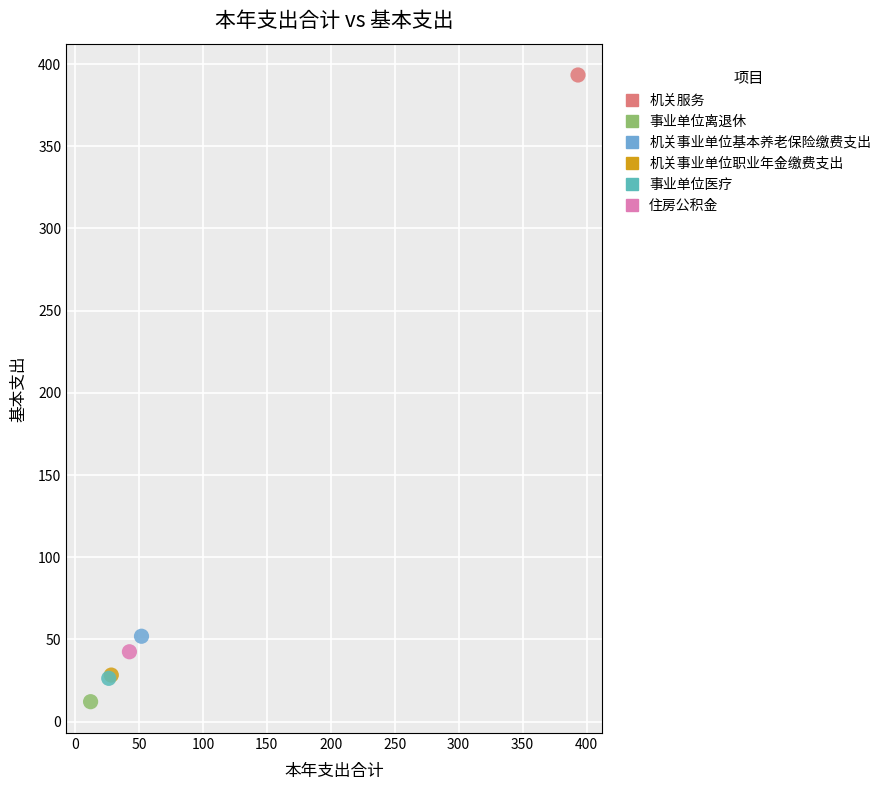

Which series reaches the maximum Y coordinate?

机关服务